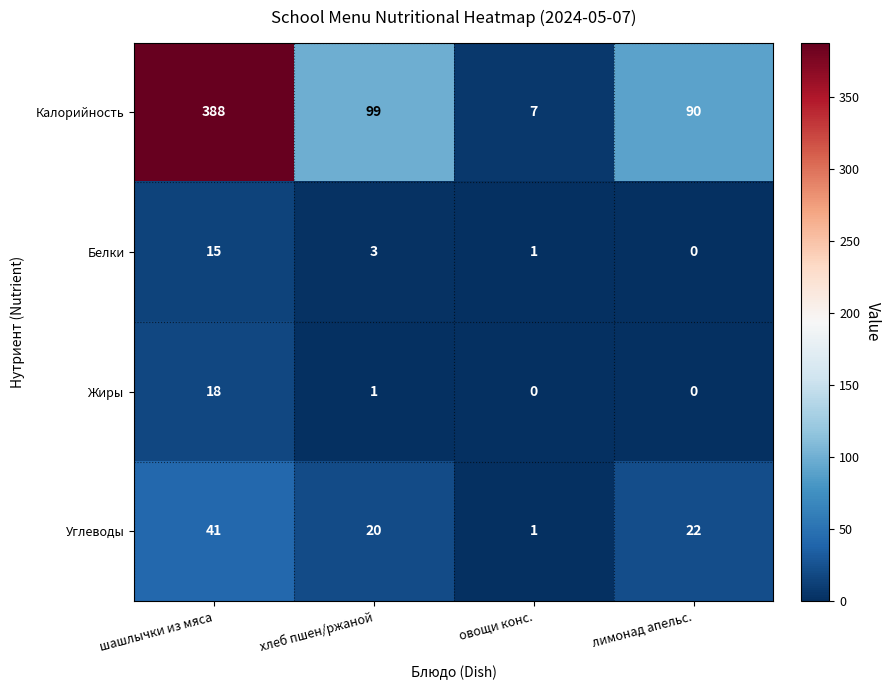

Which series changed the most between шашлычки из мяса and лимонад апельс.?

Калорийность